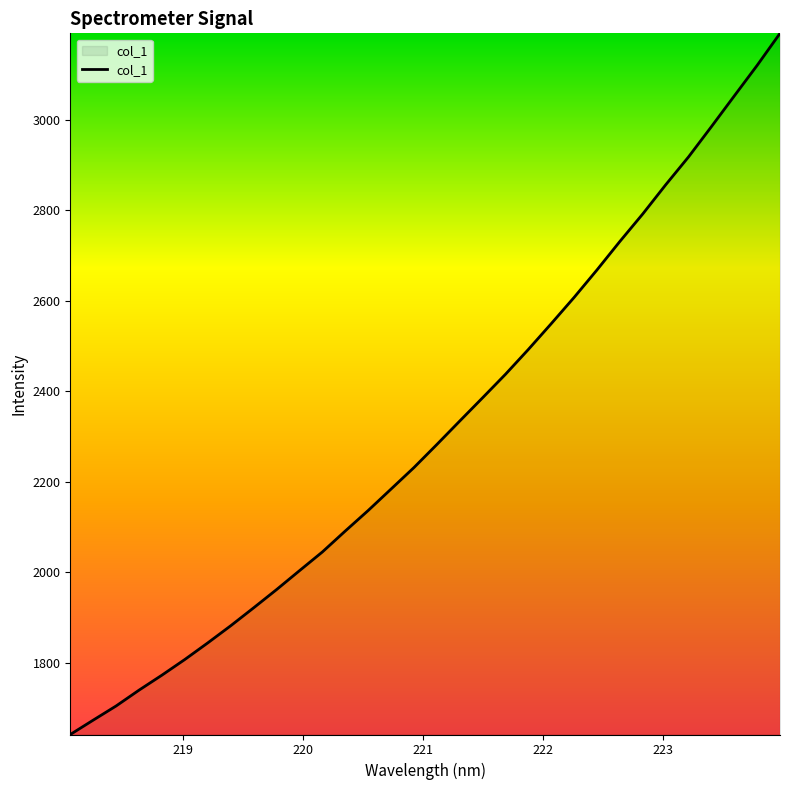

What is the smallest value displayed?

1640.8